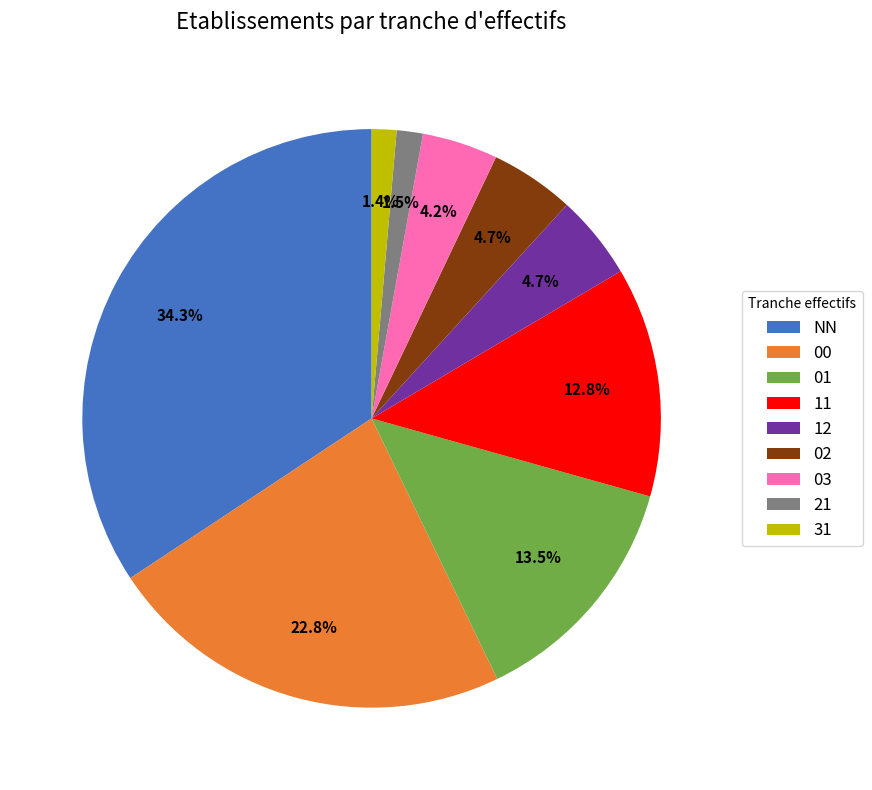

What percentage is the 11 slice, to the nearest percent?

13%